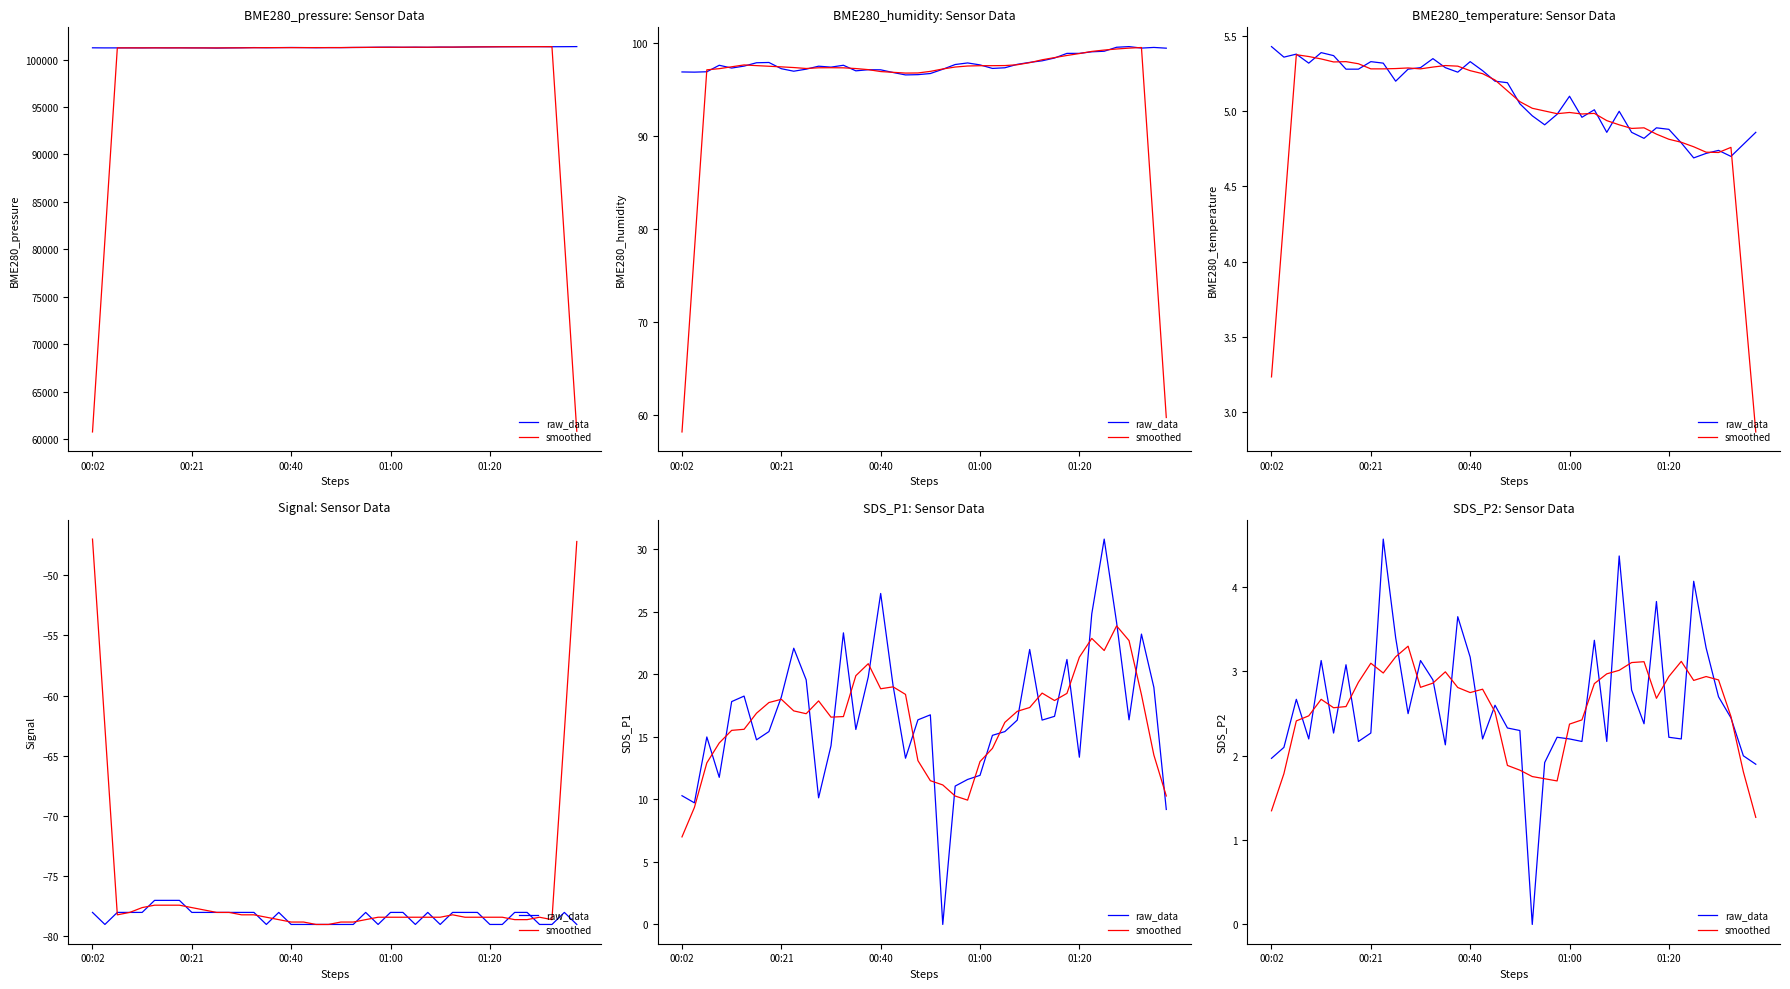

At which category does smoothed reach its first local peak?

01:20